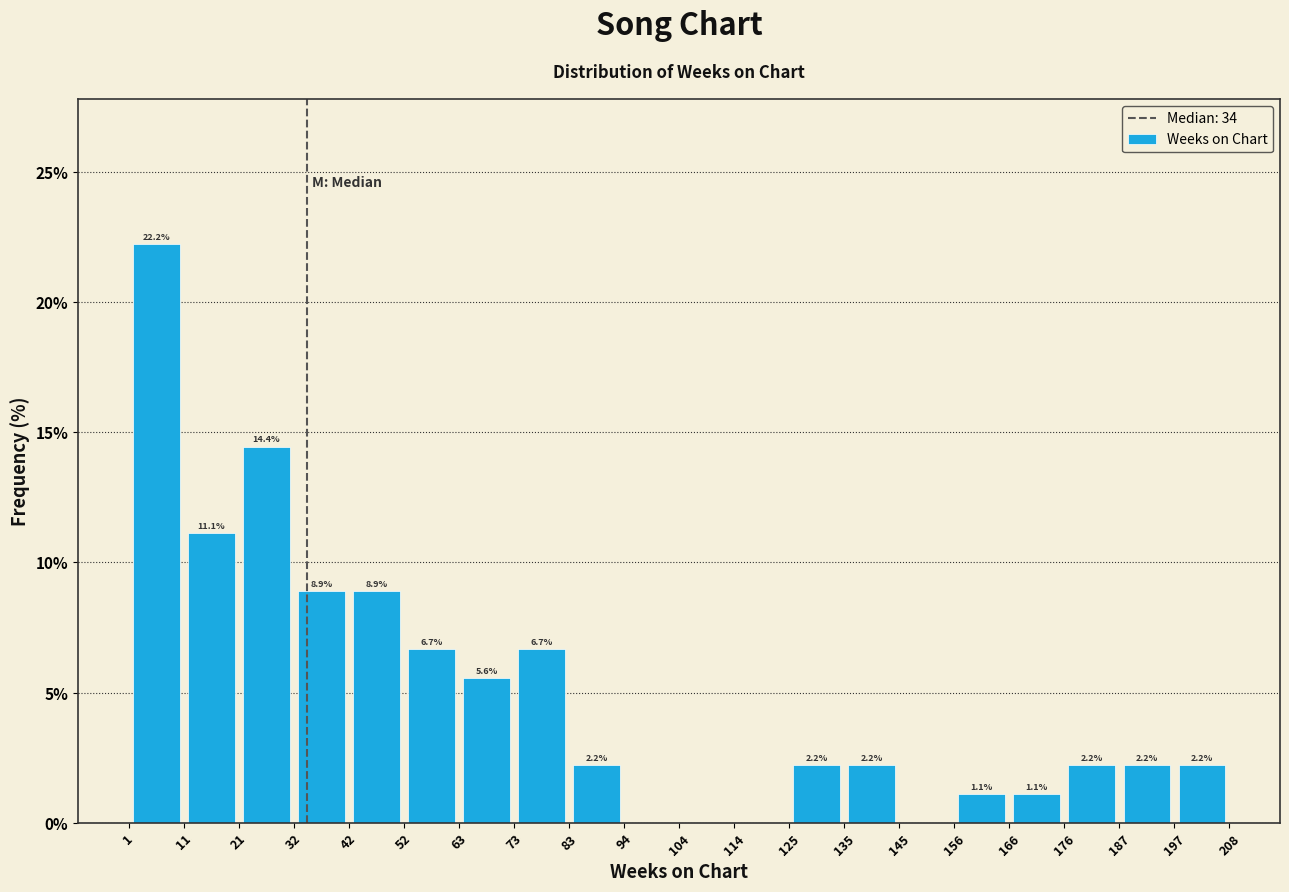

Which range on the x-axis has the tallest bar?

1 to 11